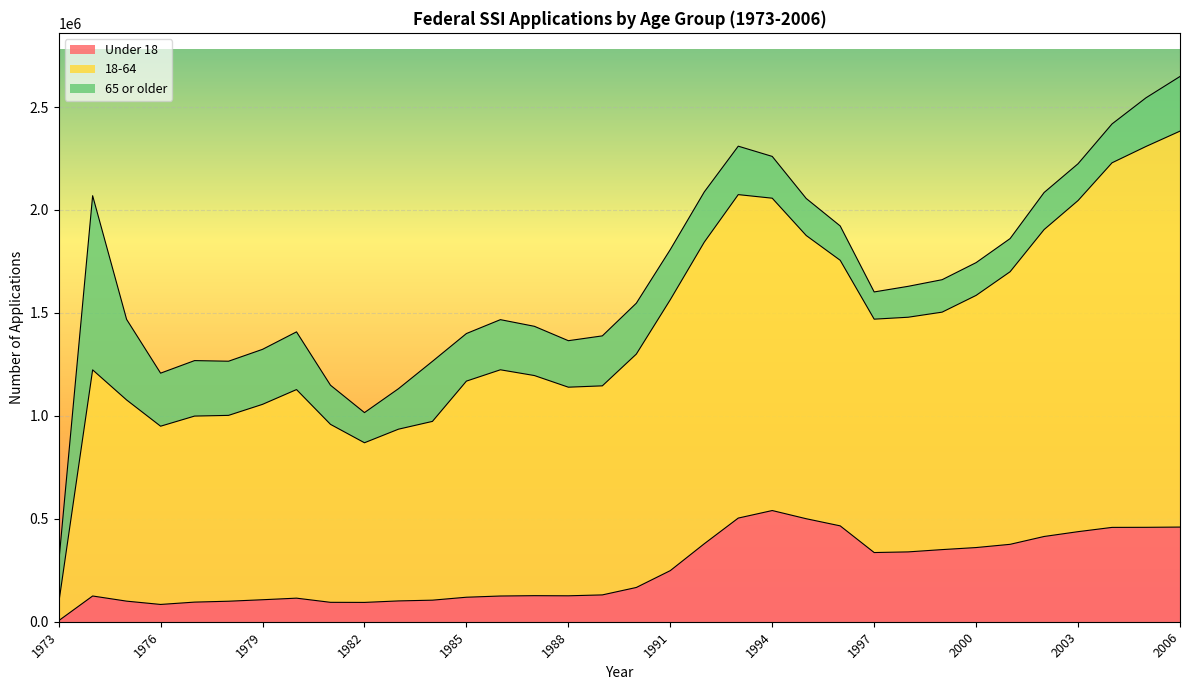

How many data points in Under 18 are above 166416?

16